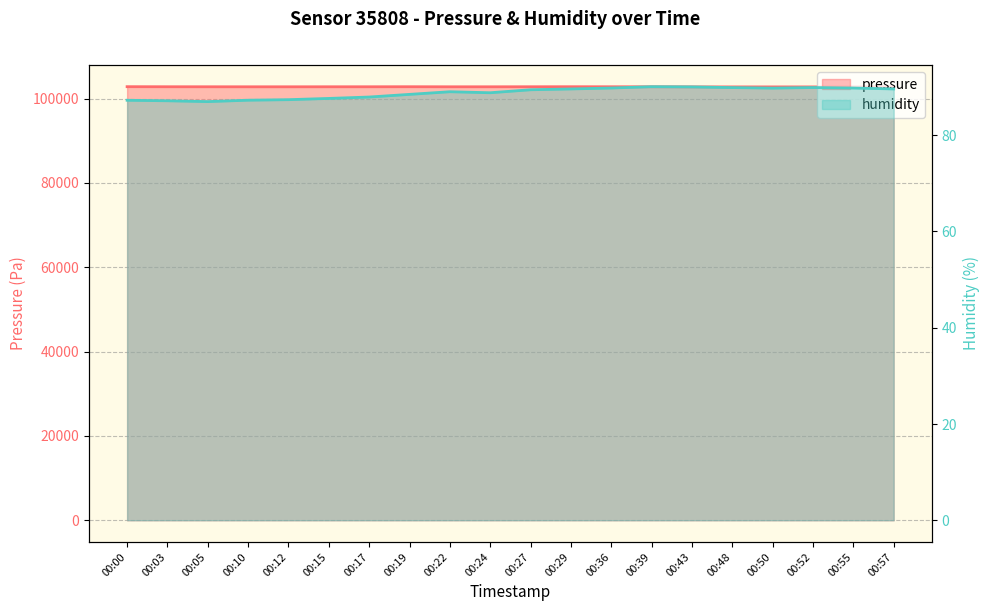

At how many categories does at least one series exceed 93383?

20